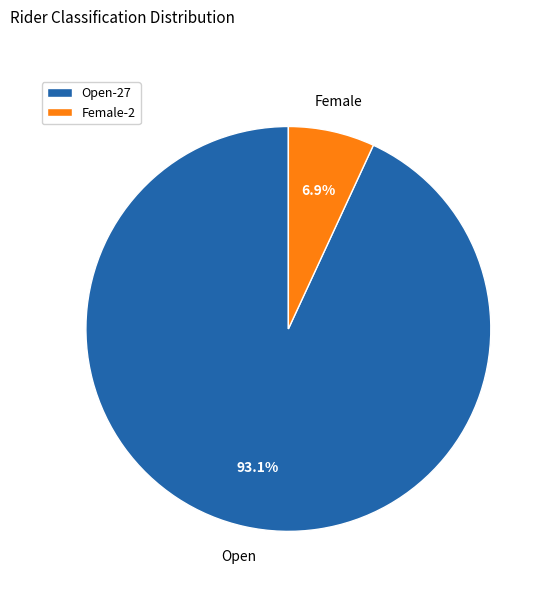

How many segments does this pie chart have?

2